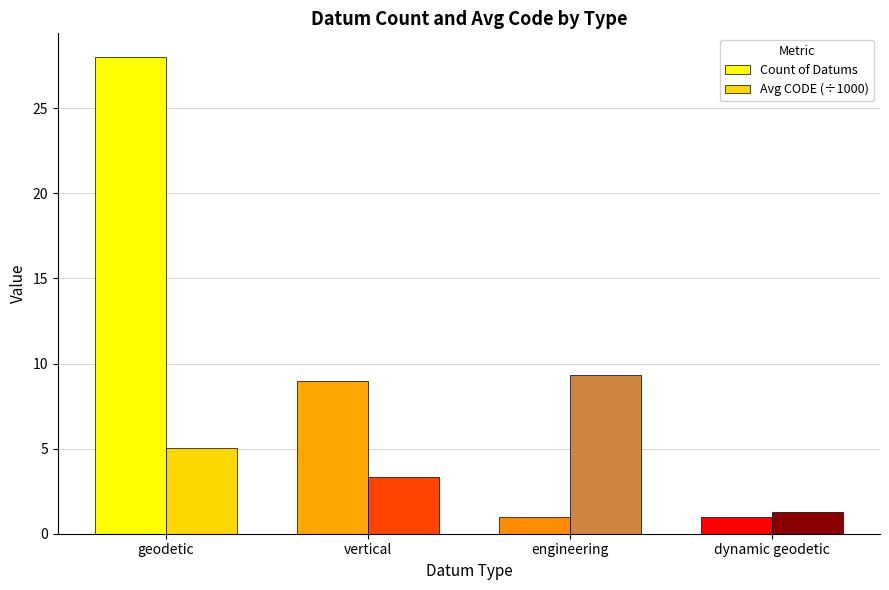

Reading left to right, what are all the values shown in this chart?

Count of Datums: 28.0	9.0	1.0	1.0
Avg CODE (÷1000): 5.0	3.3	9.3	1.3